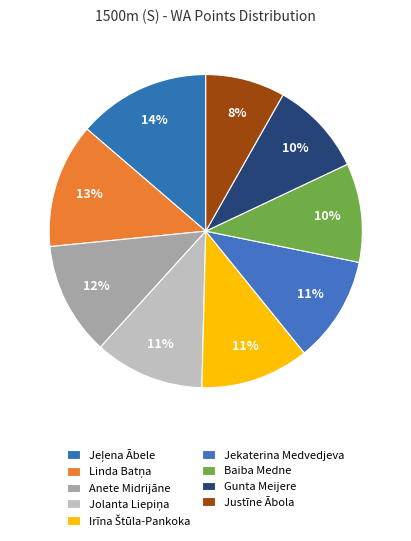

How many segments does this pie chart have?

9